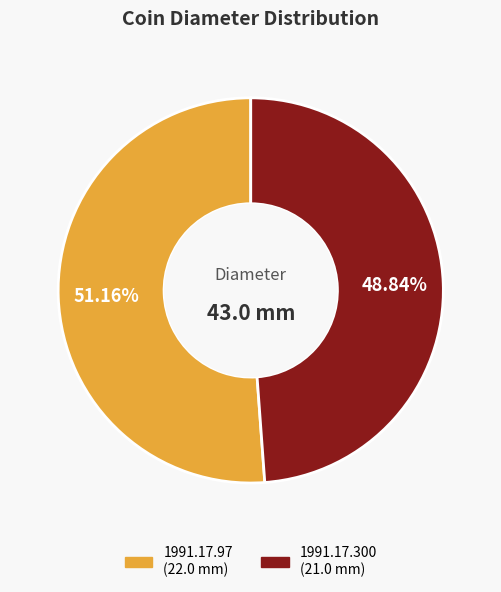

Rank the categories by value from lowest to highest.

1991.17.300, 1991.17.97